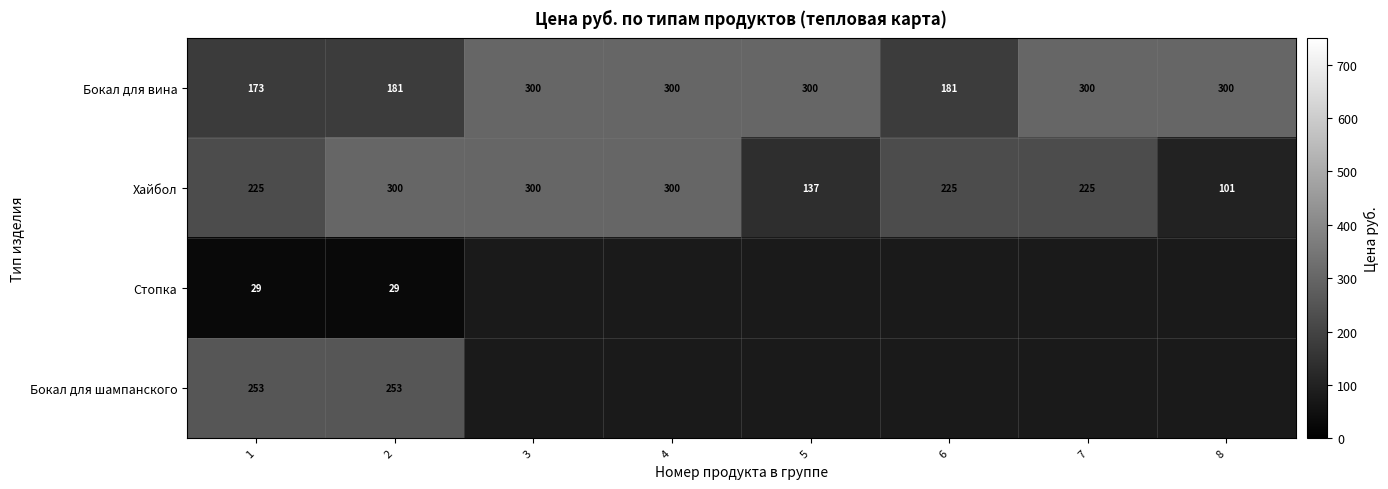

Count the Хайбол values in the range 225 to 300.

6